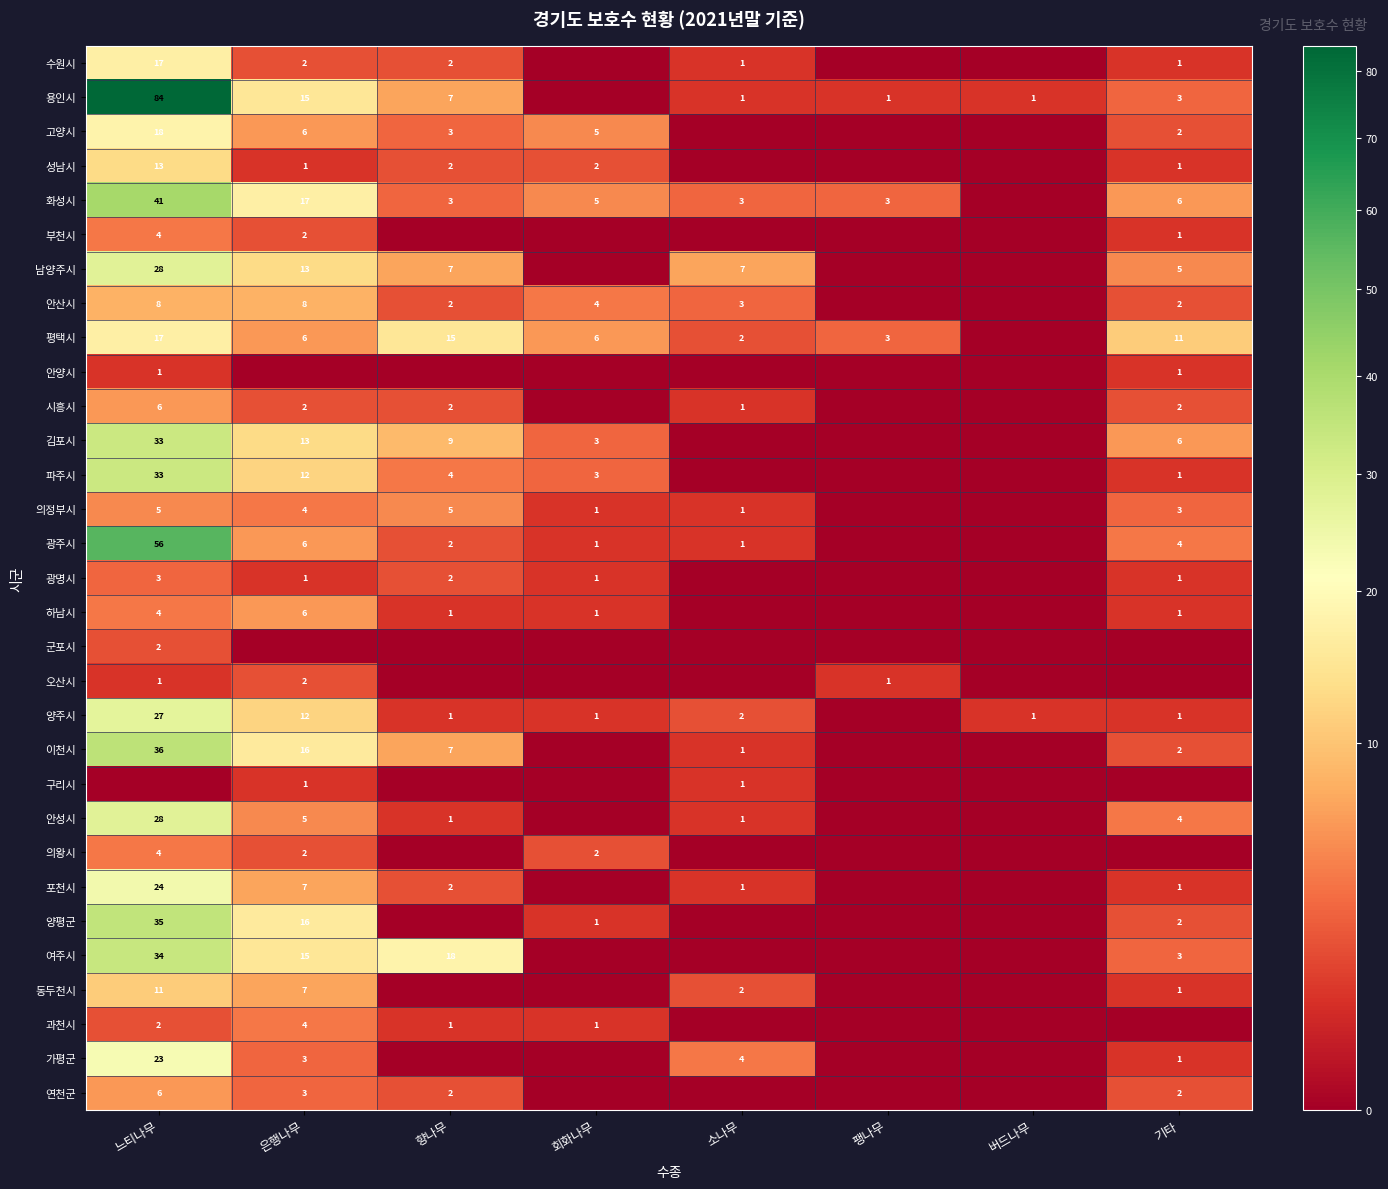

Is the value of 광주시 at 회화나무 greater than the value of 김포시 at 기타?

No